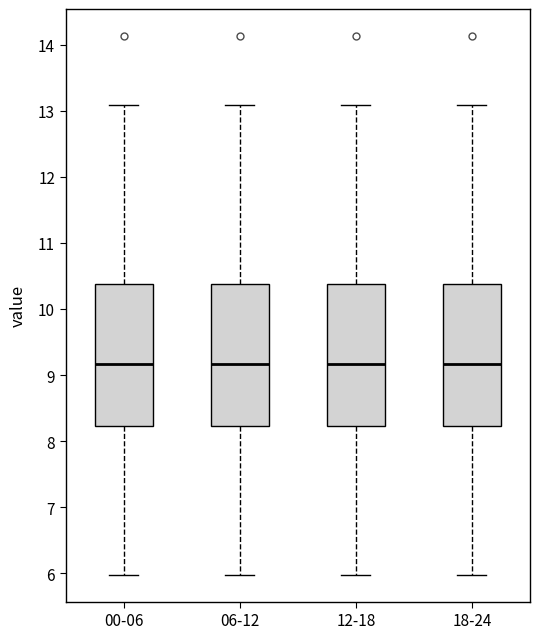

Reading left to right, read every box against the y-axis: the position of its median line, the range the box covers, and the ends of its whiskers. The values are not printed on the chart, so give them approximately, as read against the axis.

00-06: median 9.2, box 8.2 to 10.4, whiskers 6.0 to 13.1
06-12: median 9.2, box 8.2 to 10.4, whiskers 6.0 to 13.1
12-18: median 9.2, box 8.2 to 10.4, whiskers 6.0 to 13.1
18-24: median 9.2, box 8.2 to 10.4, whiskers 6.0 to 13.1